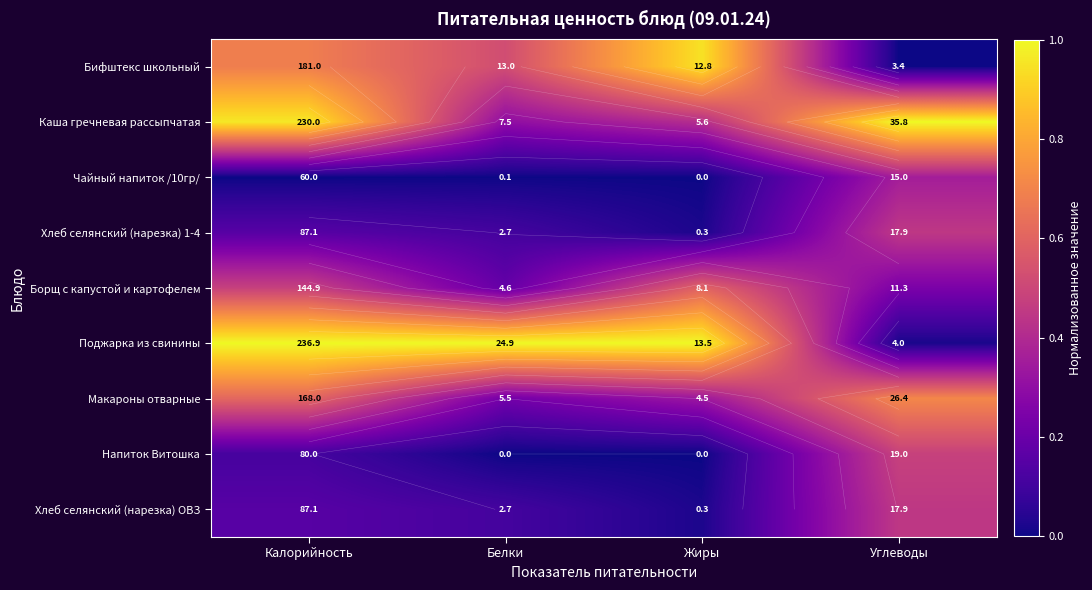

What is the difference between the second highest and minimum values in the Поджарка из свинины series?

1.0